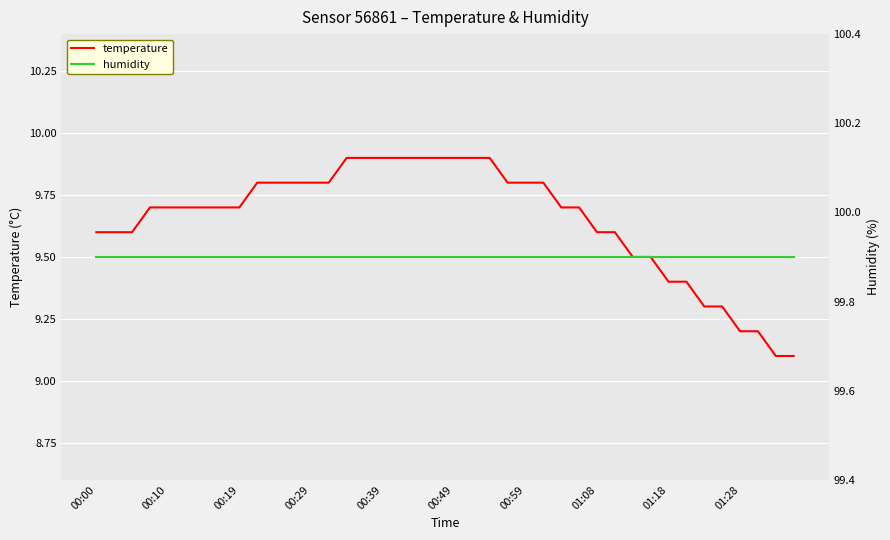

Is this an area chart (filled region under the line)?

No